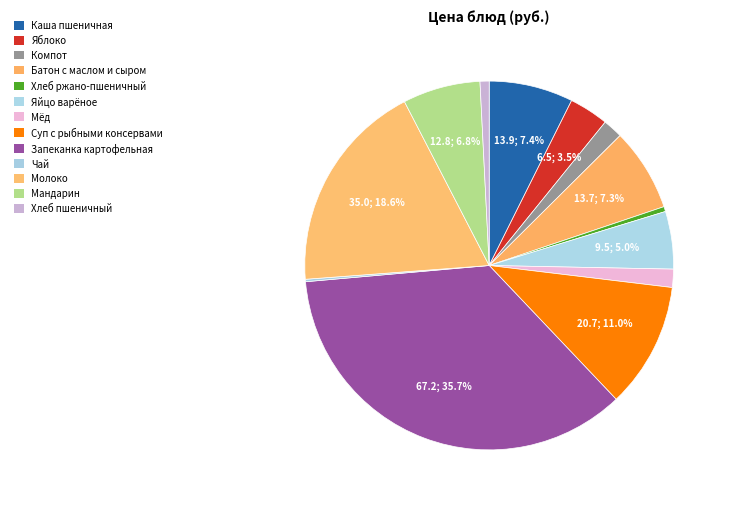

How many slices are in this pie chart?

13